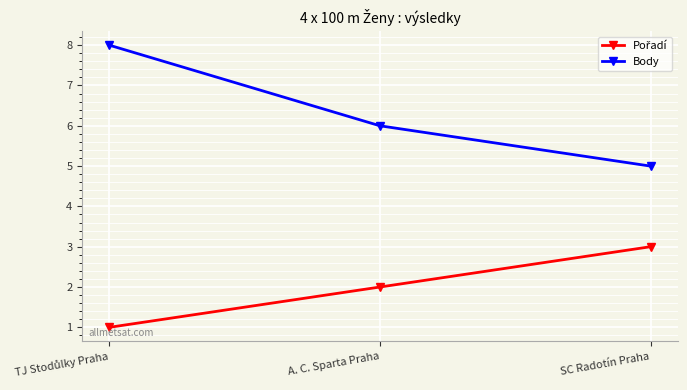

The value of Body at A. C. Sparta Praha is 4. True or false?

False